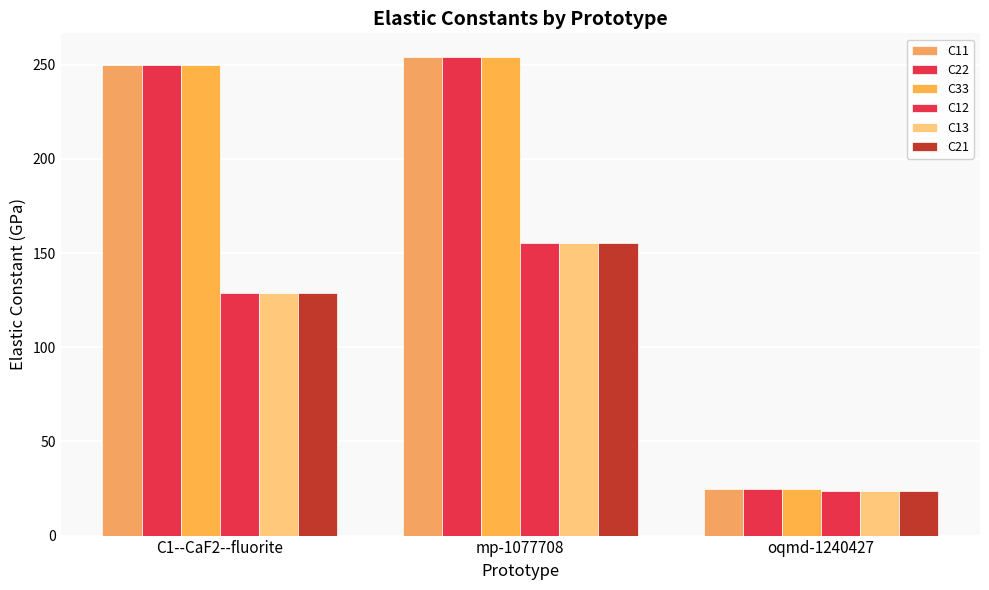

Reading left to right, transcribe all the data shown in this chart.

C11: C1--CaF2--fluorite=249.9	mp-1077708=254.0	oqmd-1240427=24.5
C22: C1--CaF2--fluorite=249.9	mp-1077708=254.0	oqmd-1240427=24.5
C33: C1--CaF2--fluorite=249.9	mp-1077708=254.0	oqmd-1240427=24.5
C12: C1--CaF2--fluorite=128.8	mp-1077708=155.4	oqmd-1240427=23.7
C13: C1--CaF2--fluorite=128.8	mp-1077708=155.4	oqmd-1240427=23.7
C21: C1--CaF2--fluorite=128.8	mp-1077708=155.4	oqmd-1240427=23.7